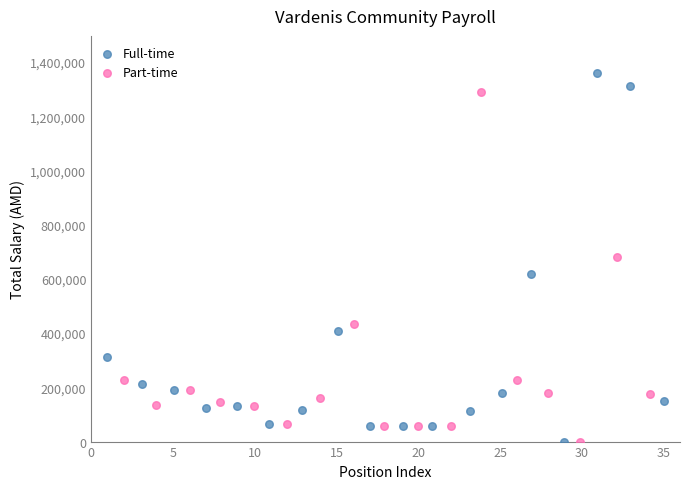

Which series contains the highest Y value?

Full-time